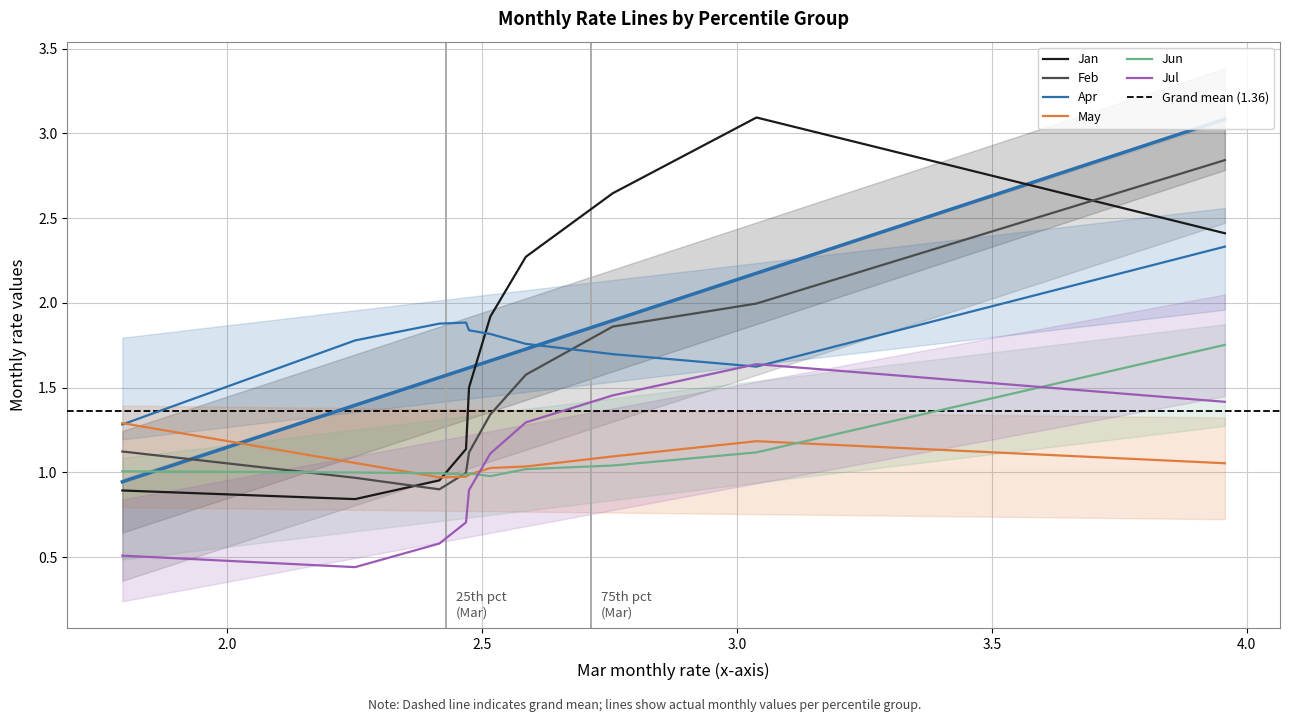

What is the difference between the maximum and second lowest values in the Feb series?

1.9